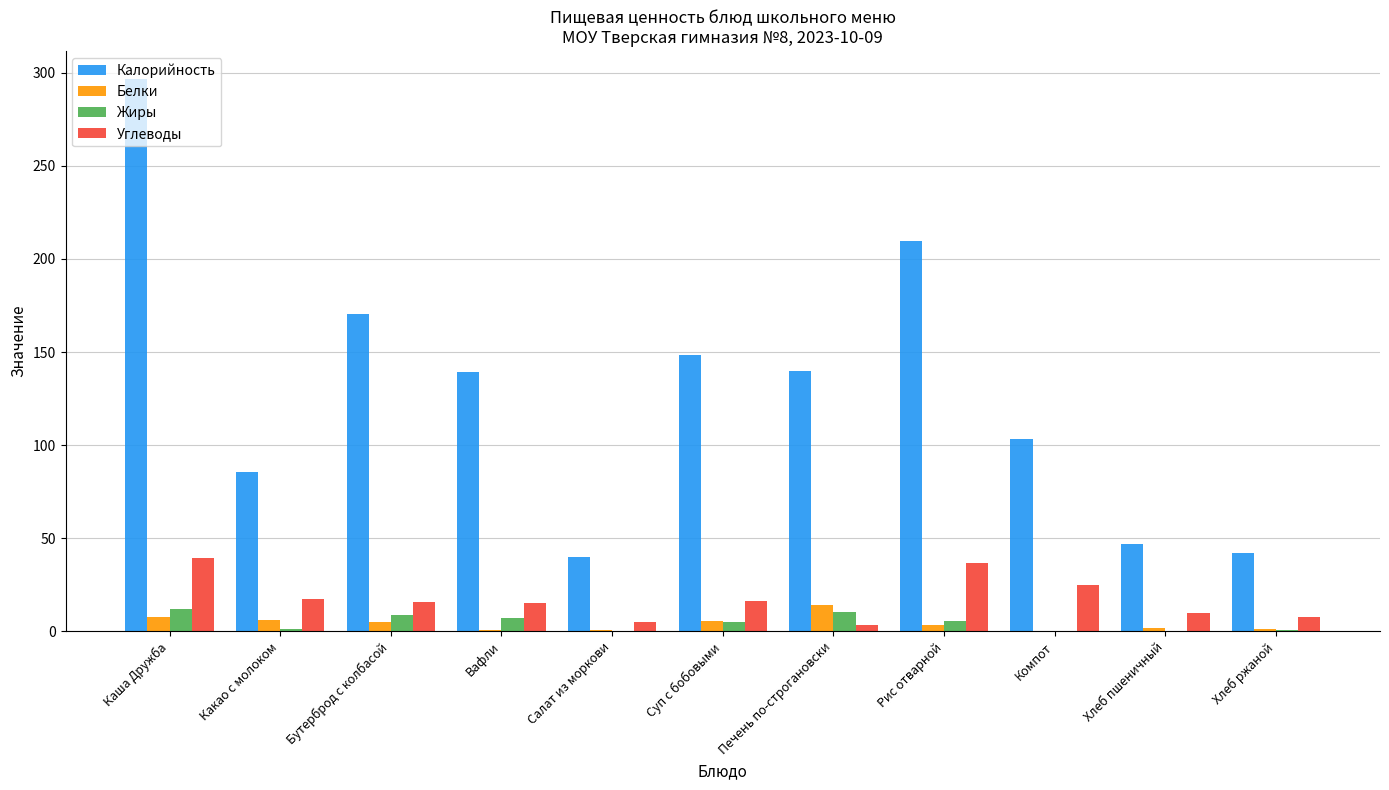

The Калорийность series shows 195.0 at Суп с бобовыми. True or false?

False